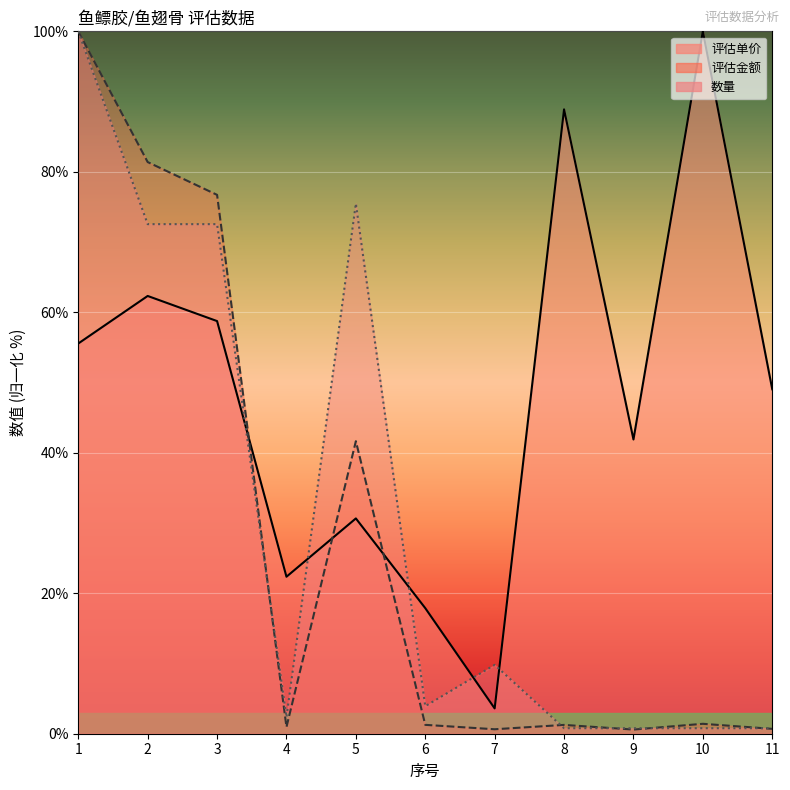

The 数量 series shows 0.4 at 11. True or false?

False